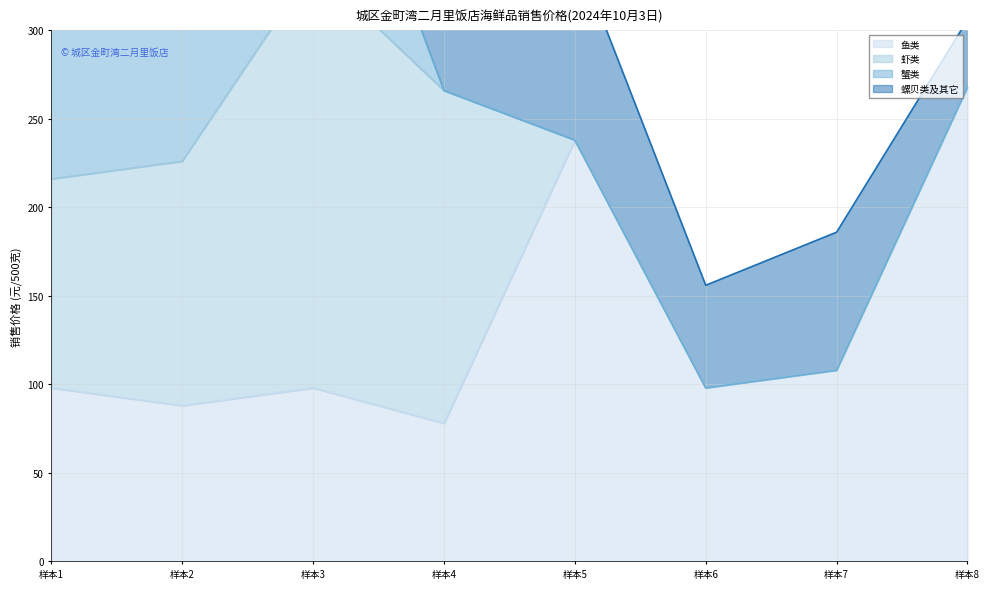

How many distinct data groups are displayed?

4